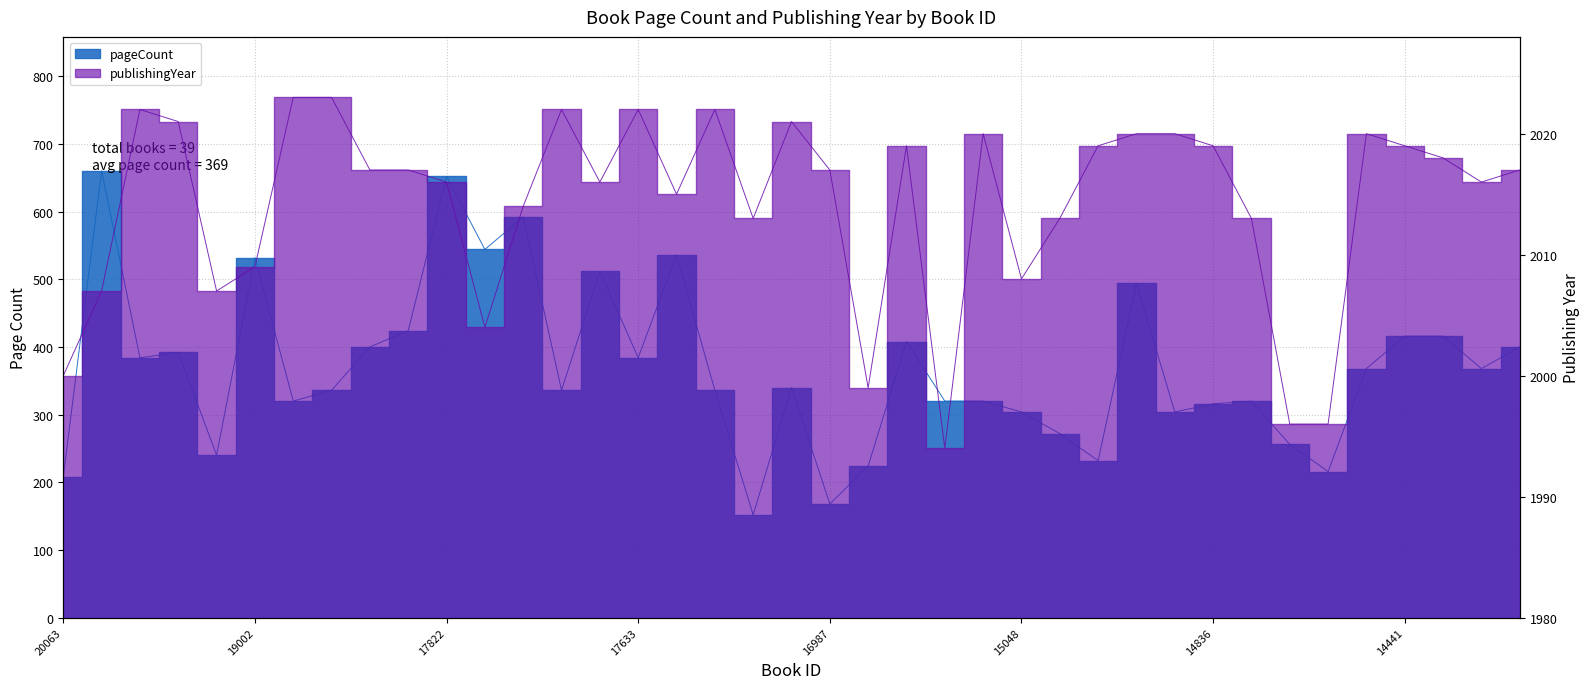

Read the publishingYear value at 19210, to the nearest 10.

2020